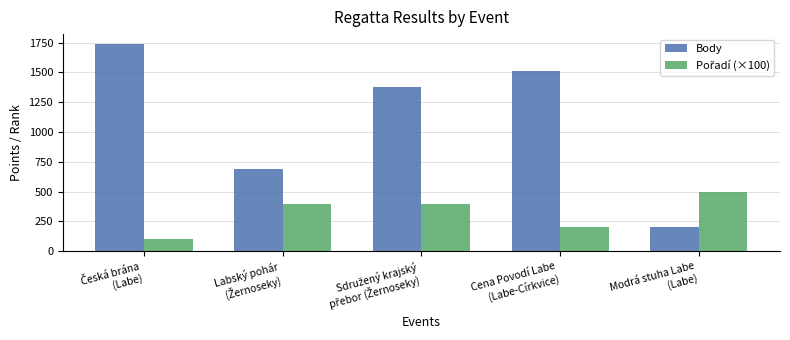

What is the highest value of the Body series?

1734